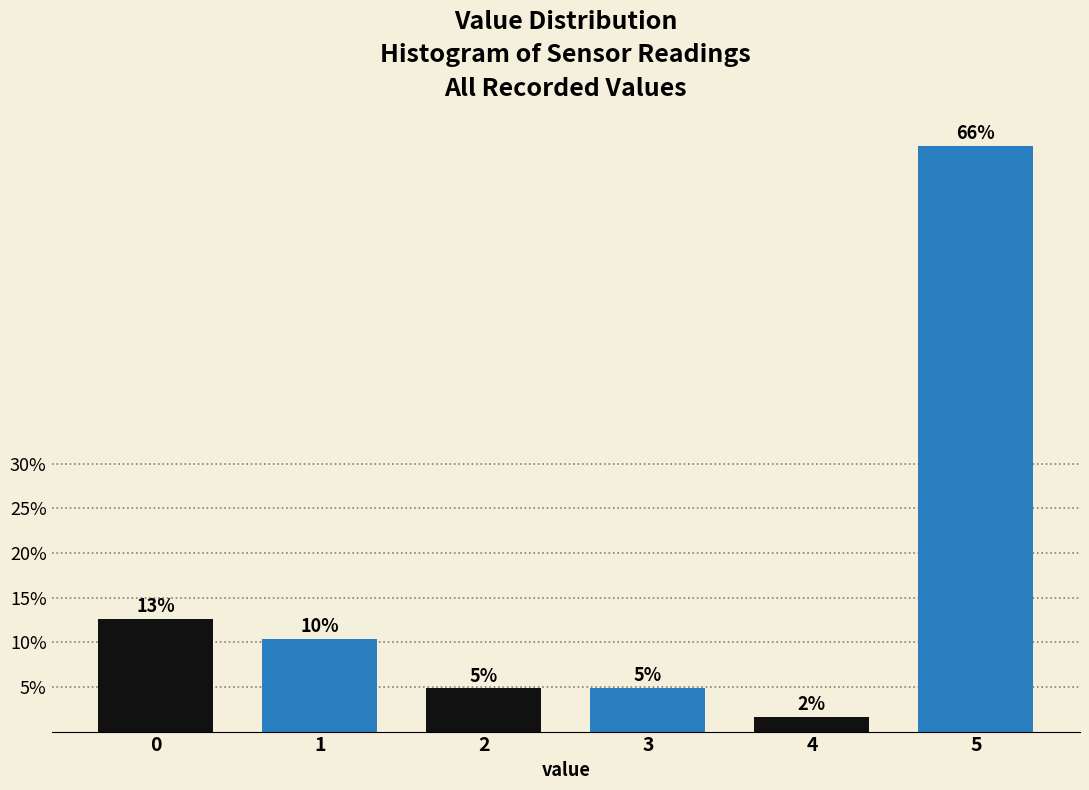

Does the chart contain any negative values?

No